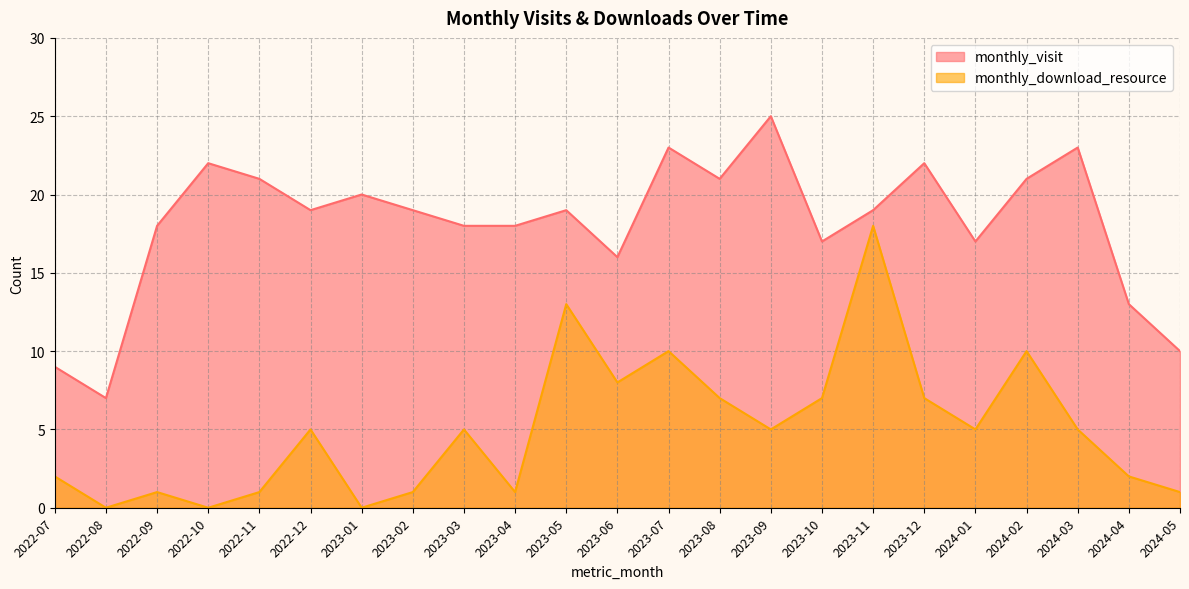

Rank the series by their maximum value, from highest to lowest.

monthly_visit, monthly_download_resource